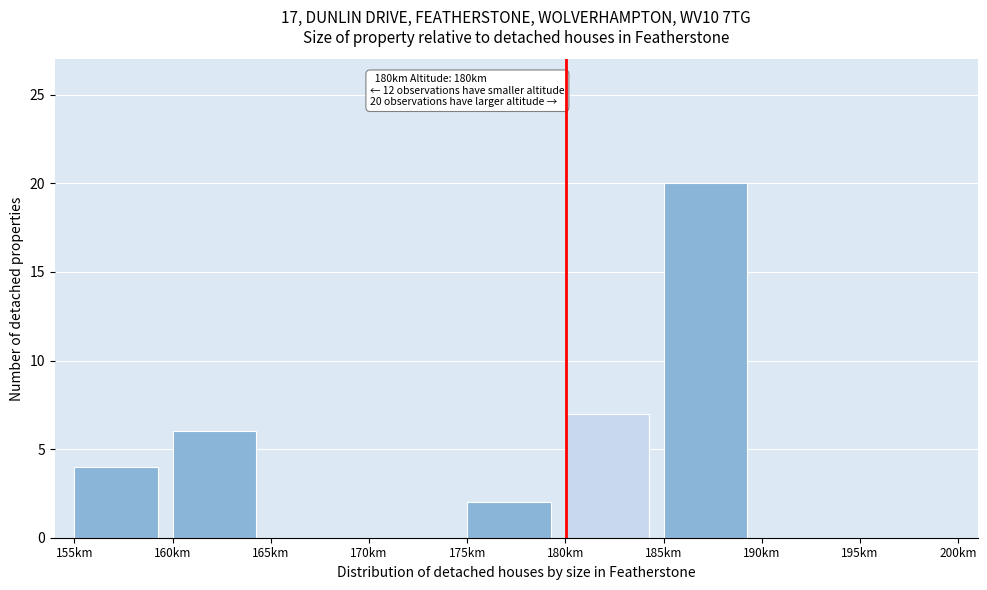

Over which range of the x-axis is the bar tallest?

185 to 190